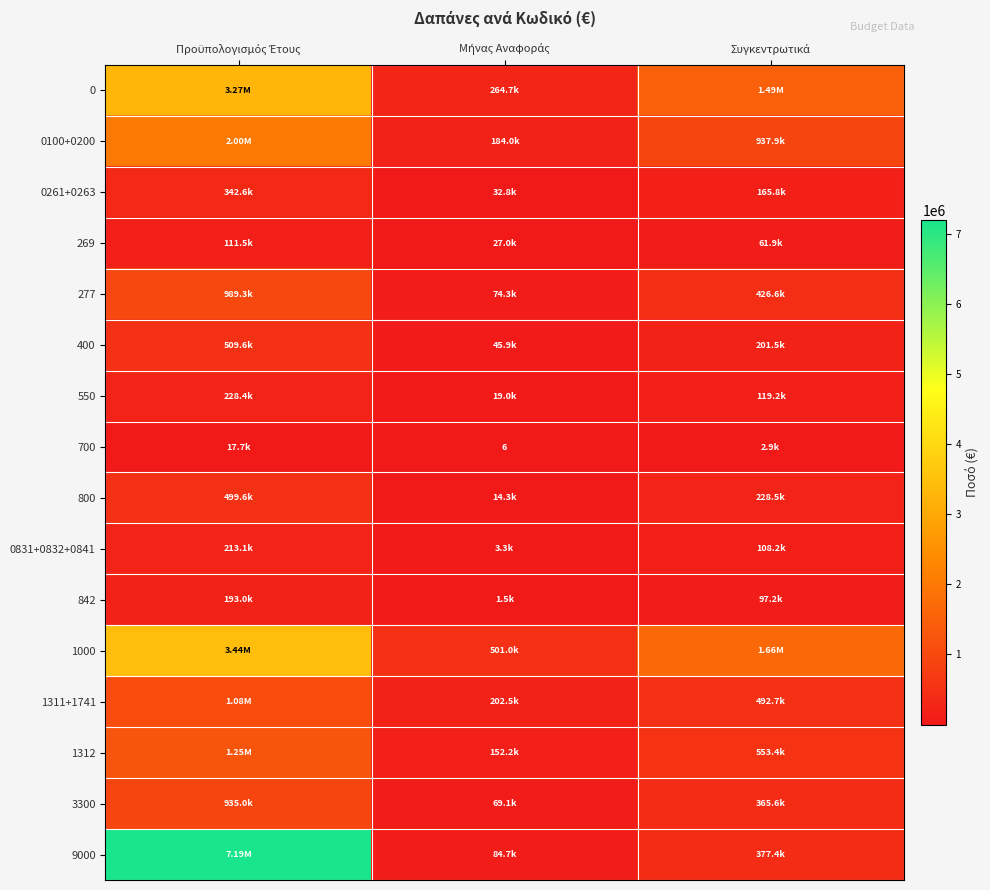

At which label is 0 closest to 1768865?

Συγκεντρωτικά